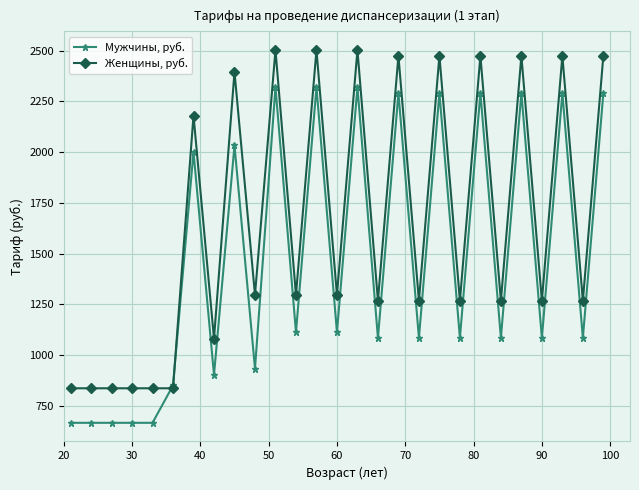

Which series has the largest total across all categories?

Женщины, руб.